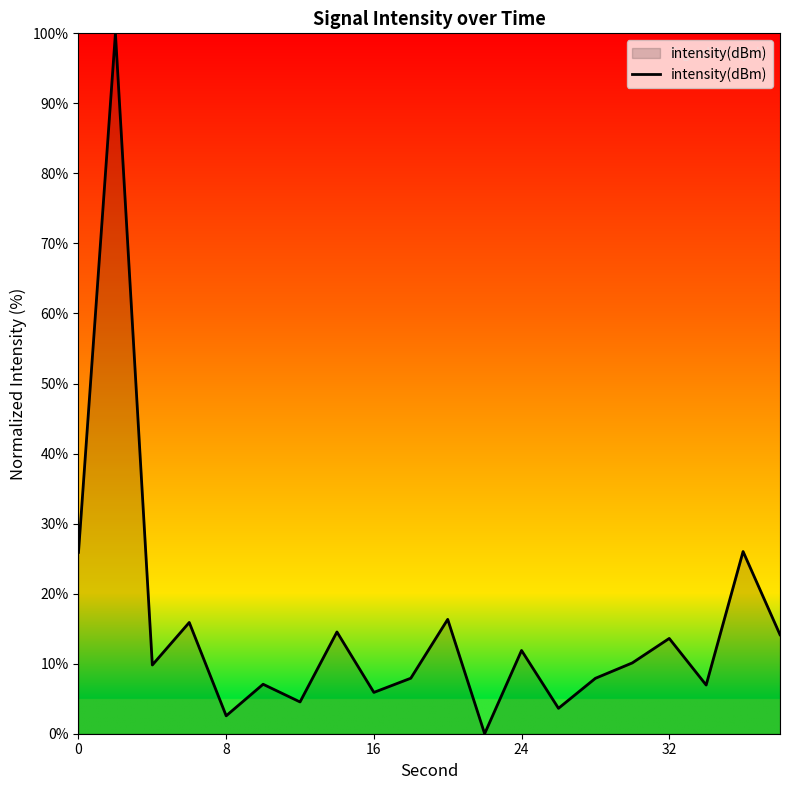

What is the difference between the maximum and minimum values?

100.0